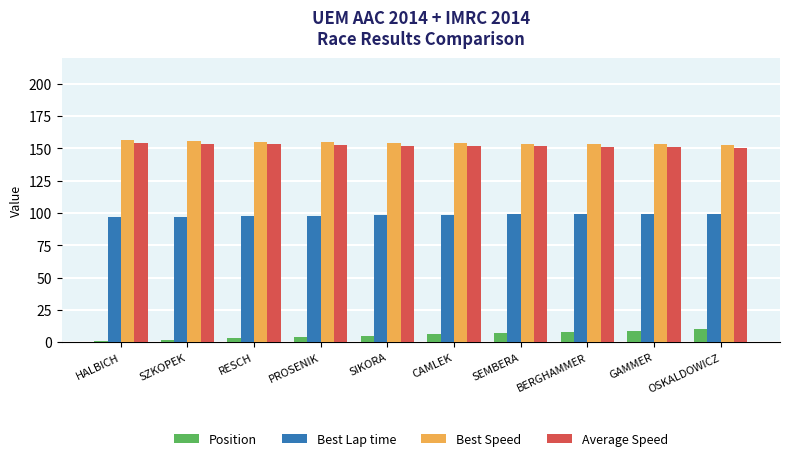

What is the sum of the Average Speed values at CAMLEK and SEMBERA?

303.1